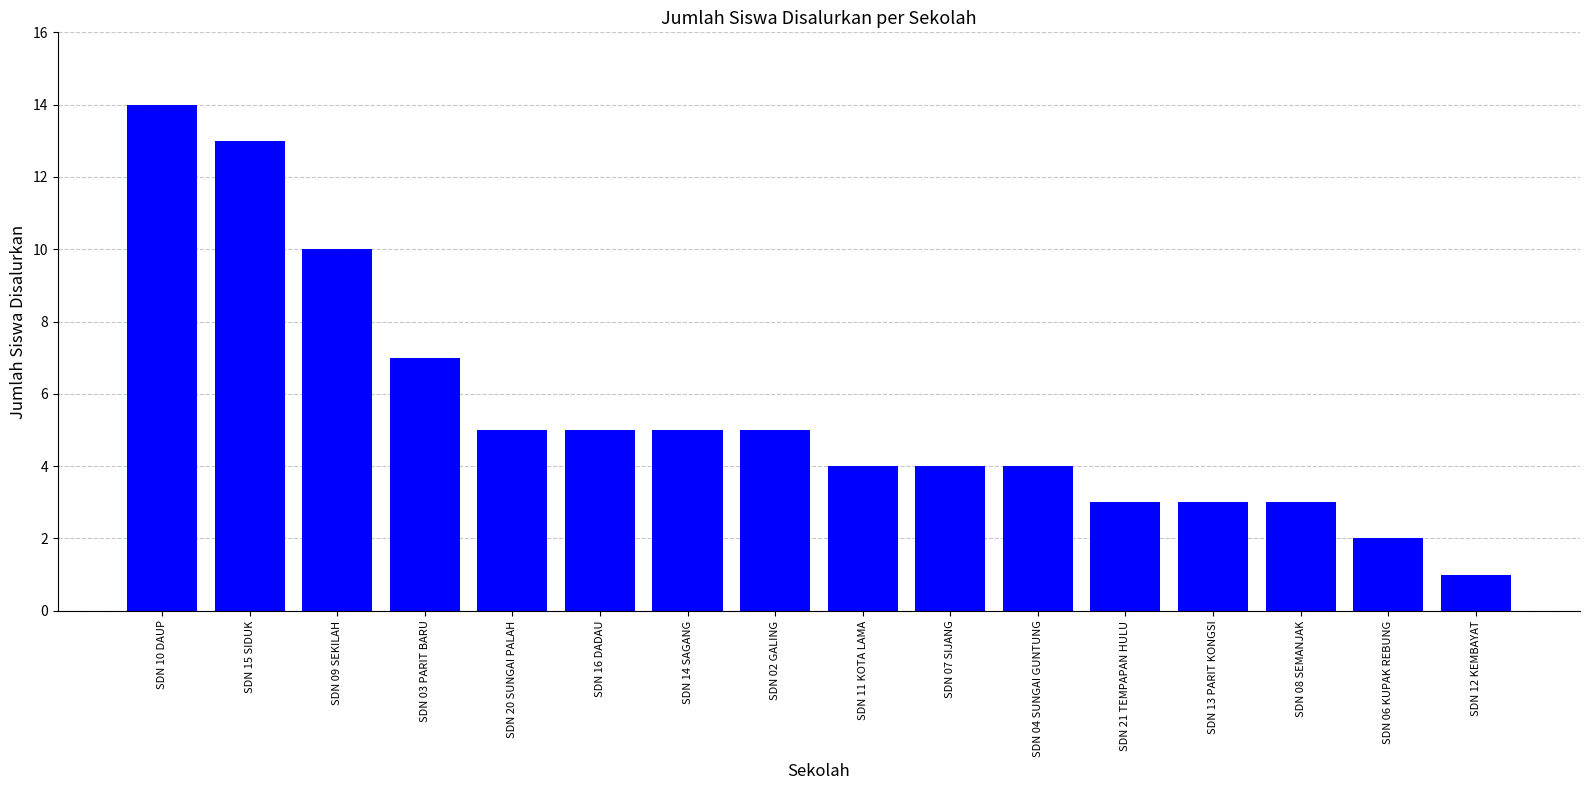

What is the greatest value displayed?

14